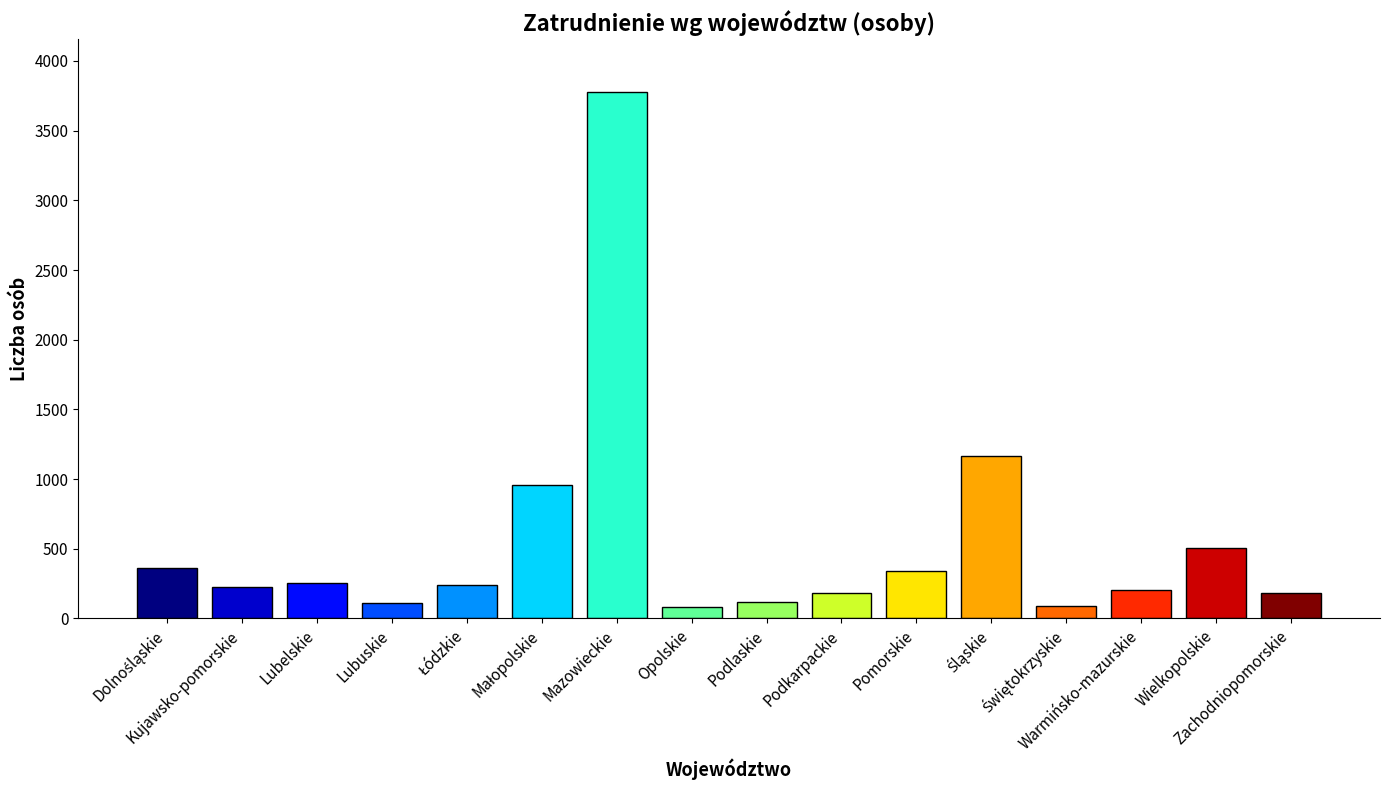

What is the greatest value displayed?

3778